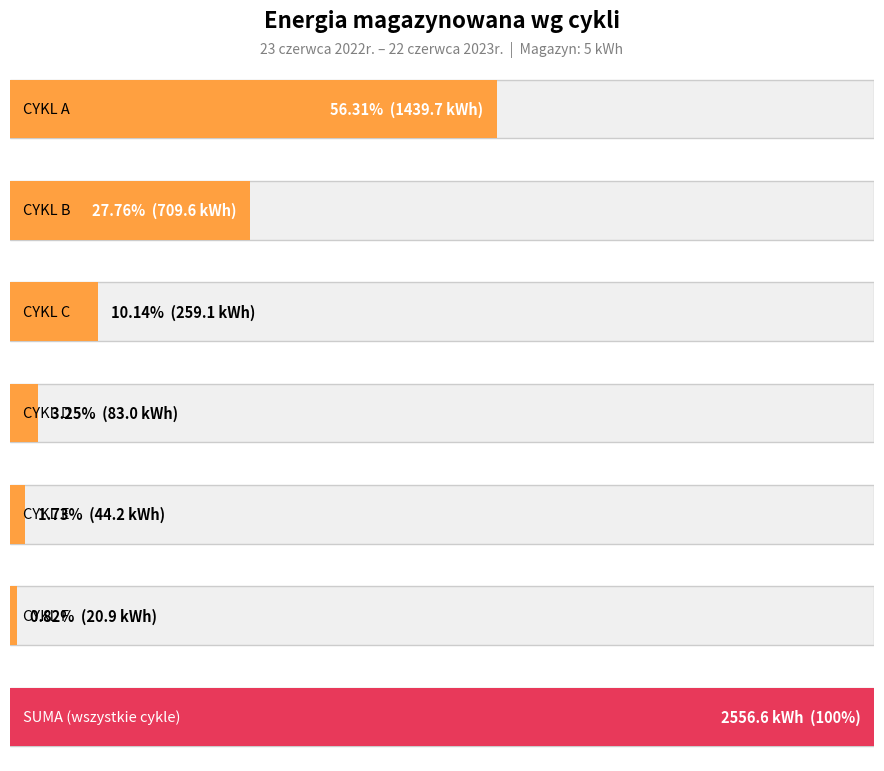

What is the maximum value shown in the chart?

1439.7